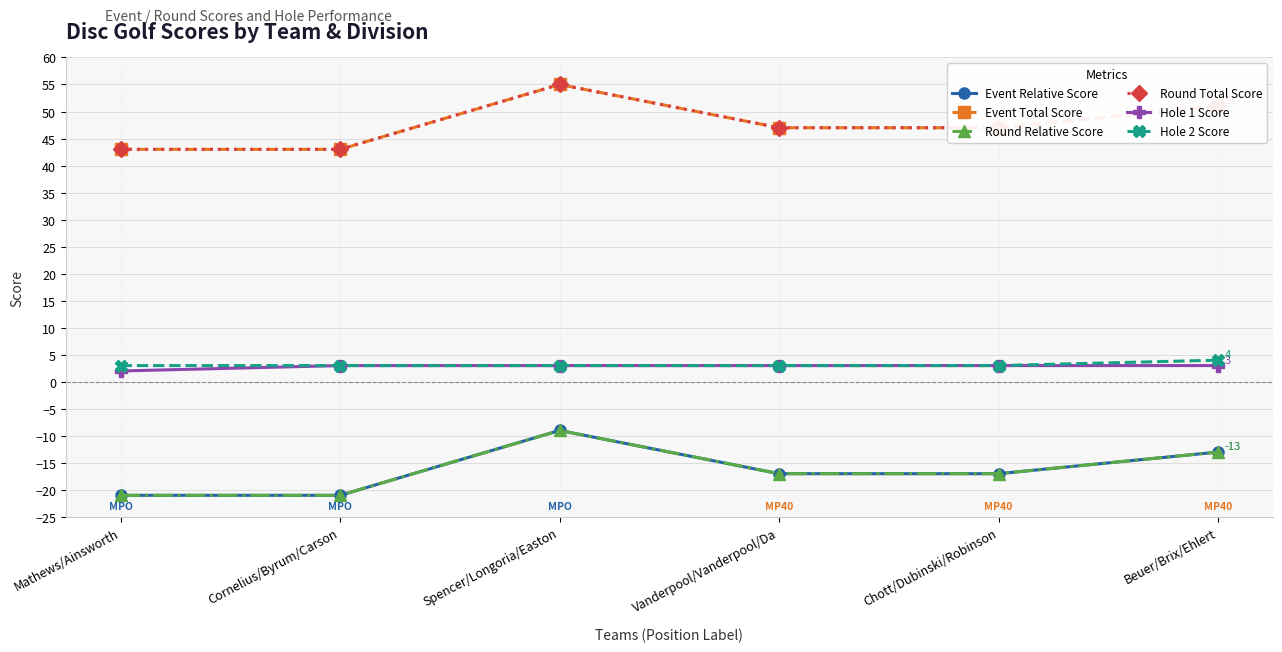

Does the chart have visible grid lines?

Yes